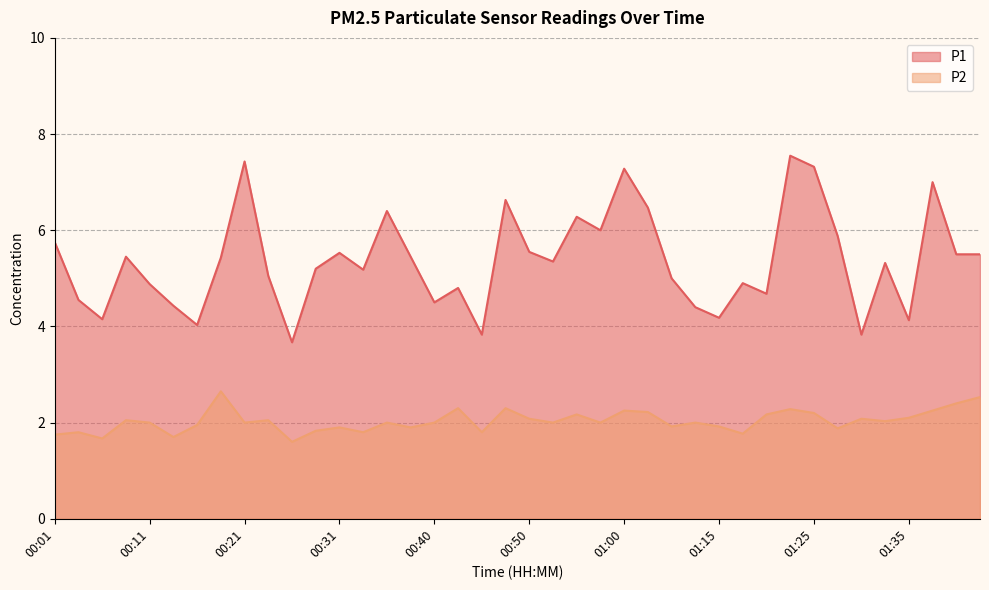

Which category has the highest value across all series?

01:23